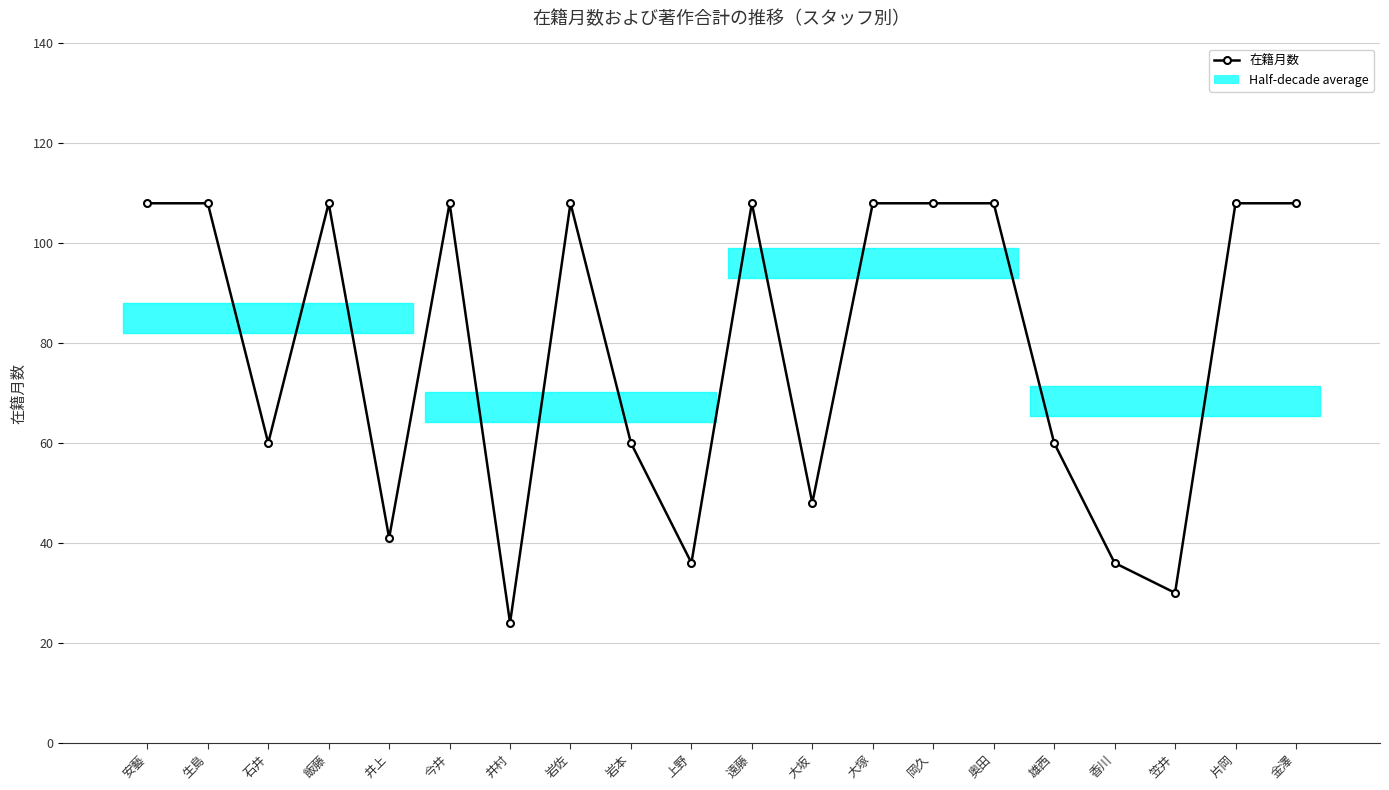

What is the sum of all values?

1583